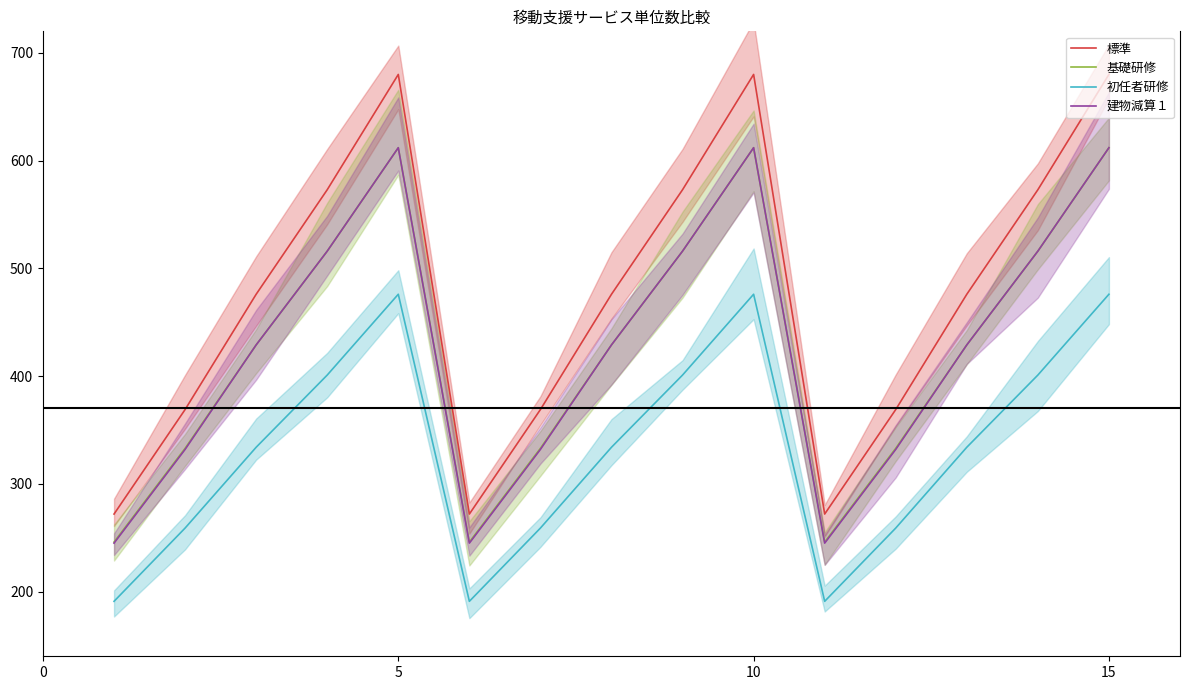

What is the maximum value for 標準?

680